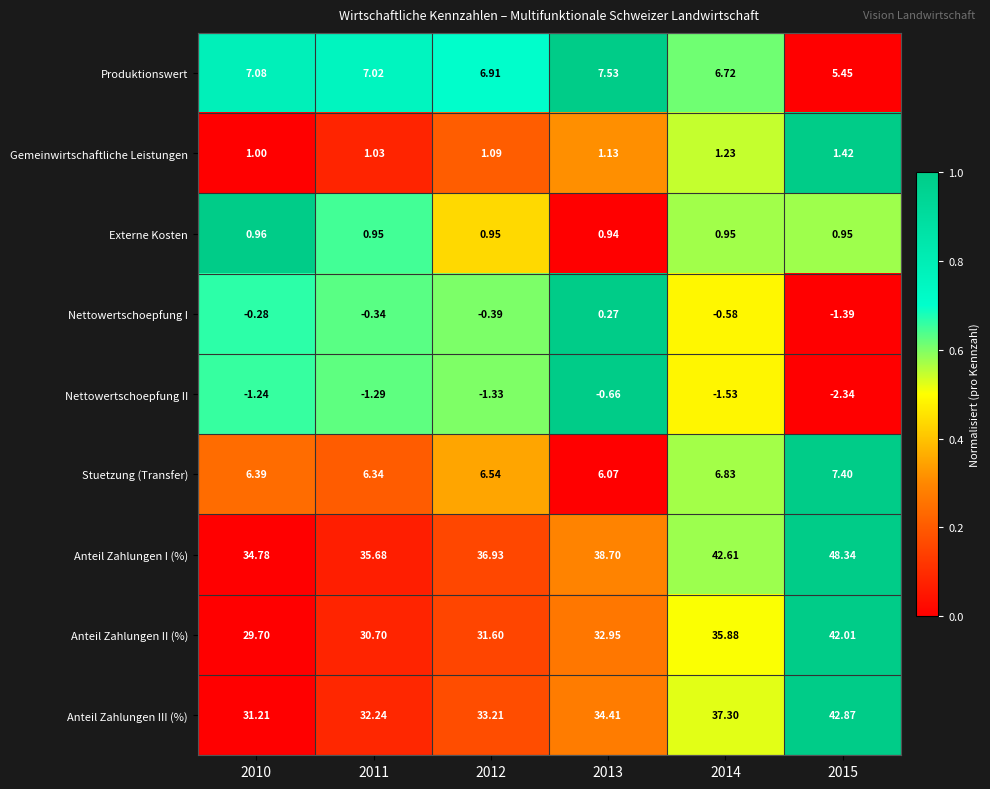

List the series in order of their peak value, lowest first.

Nettowertschoepfung II, Nettowertschoepfung I, Externe Kosten, Gemeinwirtschaftliche Leistungen, Stuetzung (Transfer), Produktionswert, Anteil Zahlungen II (%), Anteil Zahlungen III (%), Anteil Zahlungen I (%)